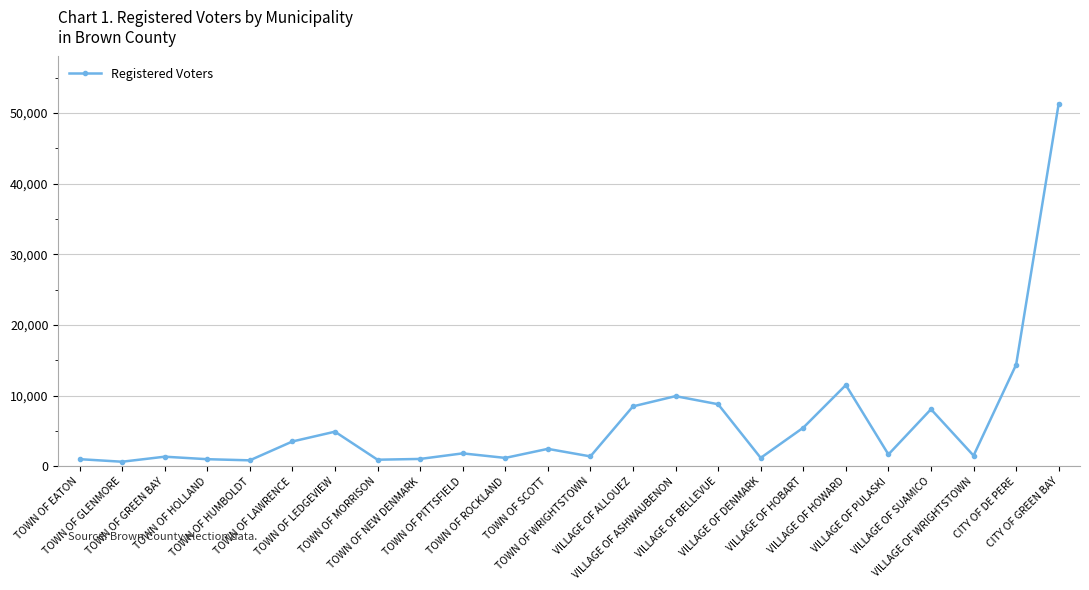

What is the sum of all values?

144583